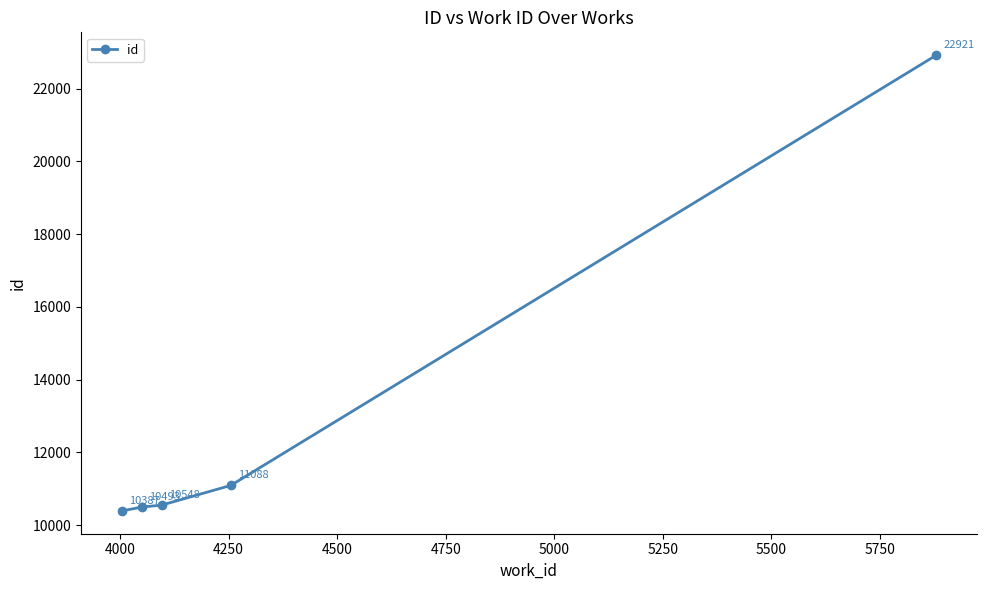

How many lines are shown in the chart?

1